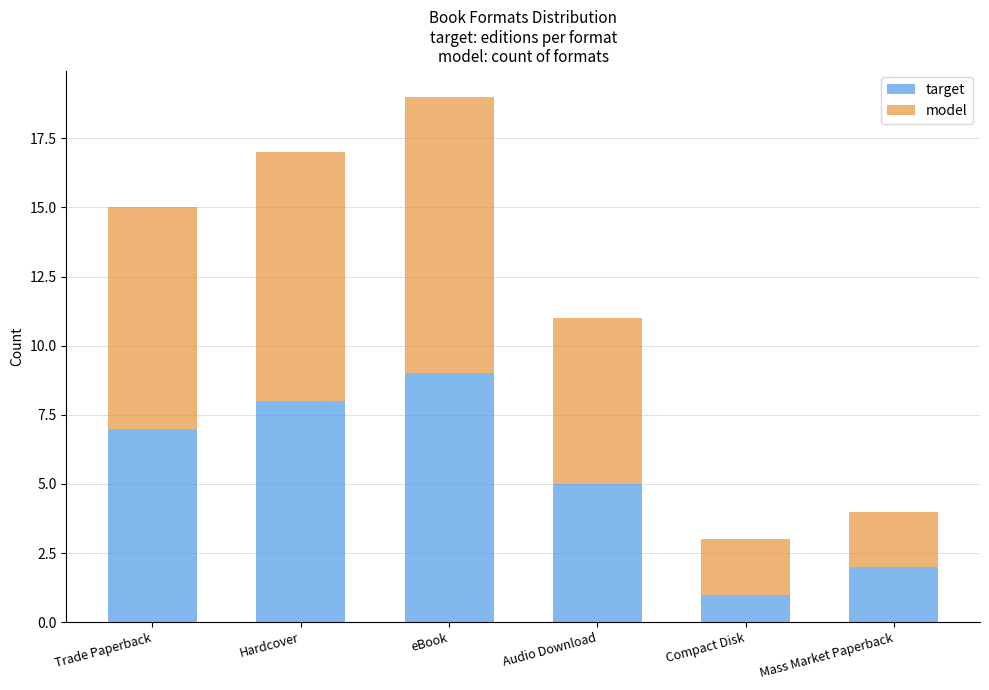

What is the approximate value of target at Audio Download?

5